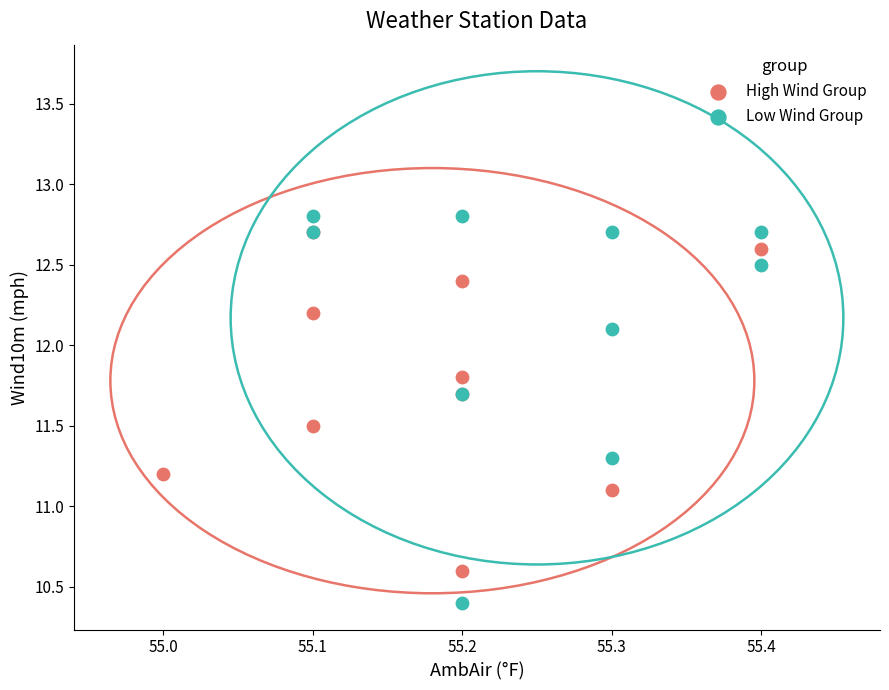

Which series contains the highest Y value?

Low Wind Group